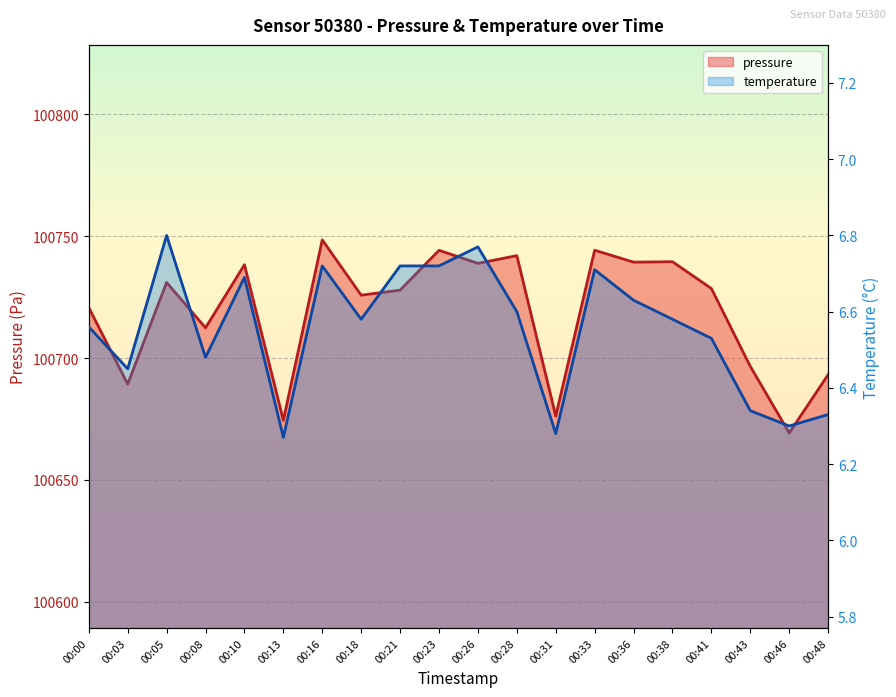

What is the difference between the maximum and minimum values in the temperature series?

0.5